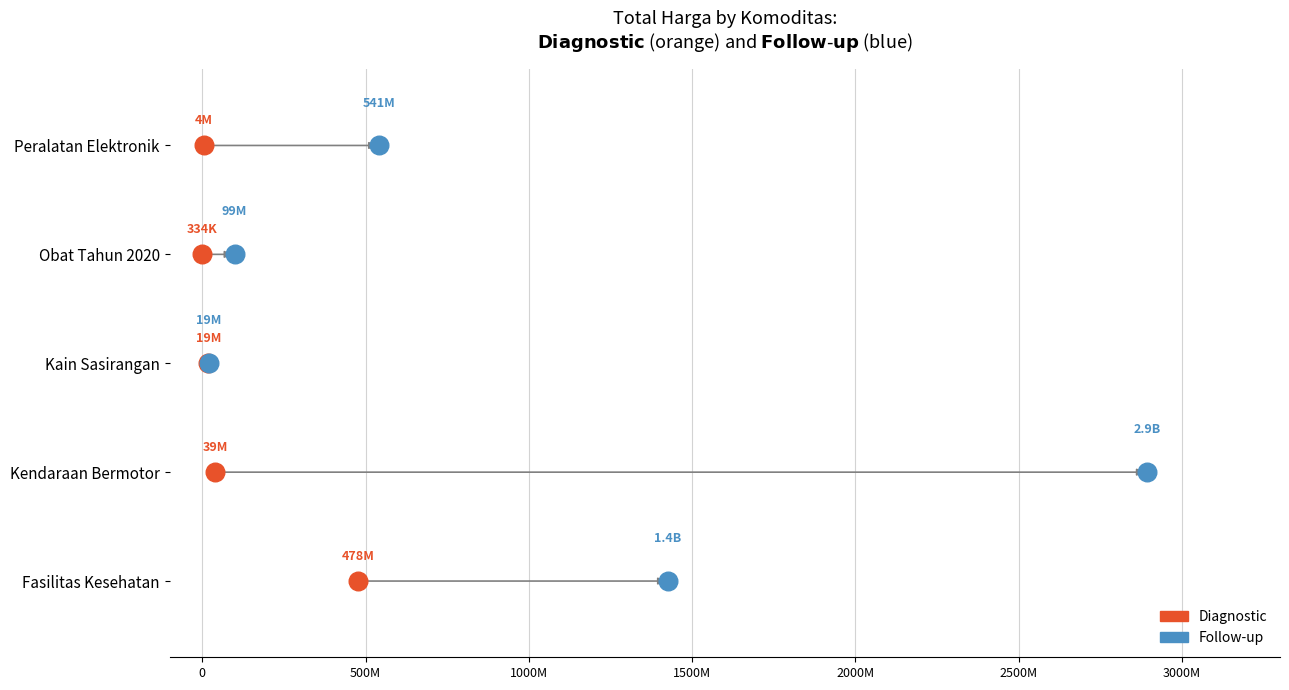

What are all the series names shown in the legend?

Diagnostic, Follow-up